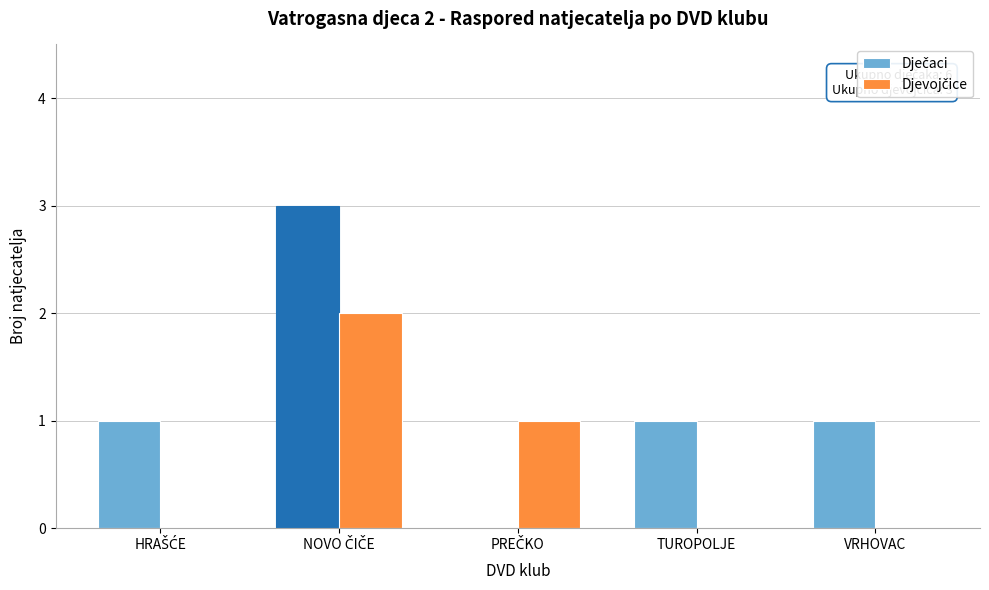

What is the maximum value shown in the chart?

3